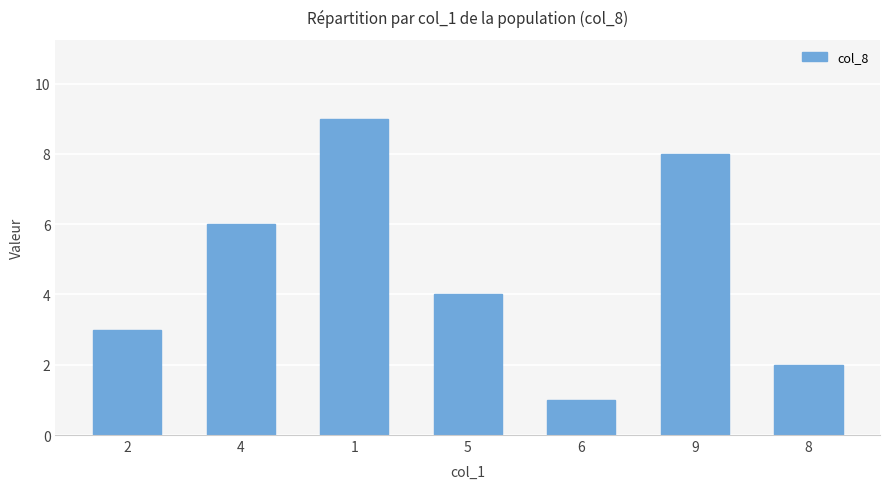

What is the sum of the values at 5 and 9?

12